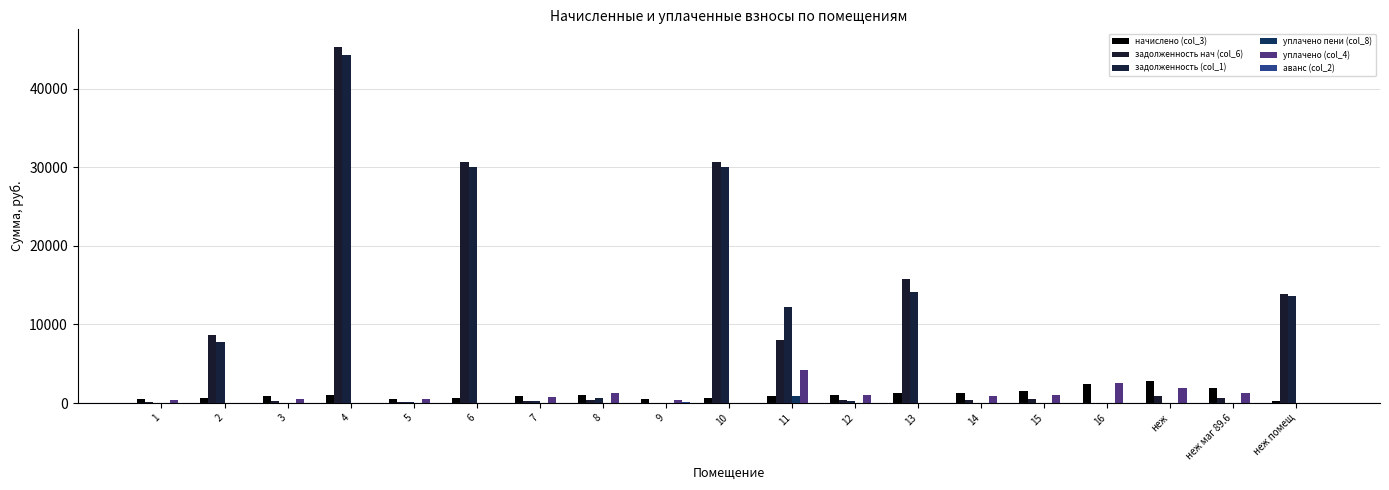

What is the total value across all series at неж помещ?

27820.9